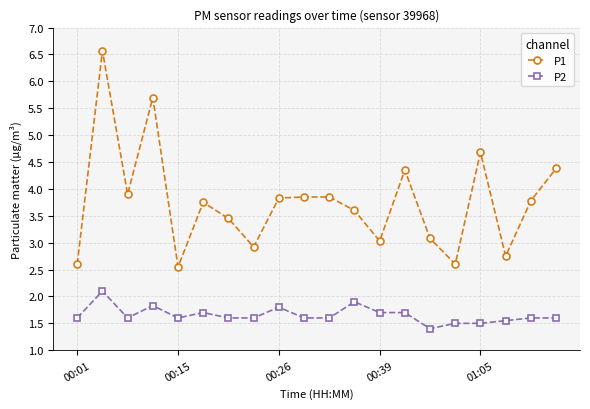

Which series has the largest range (max minus min)?

P1